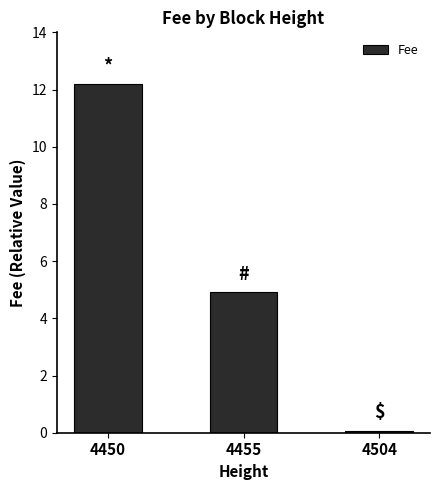

List the labels in order of value, largest first.

4450, 4455, 4504